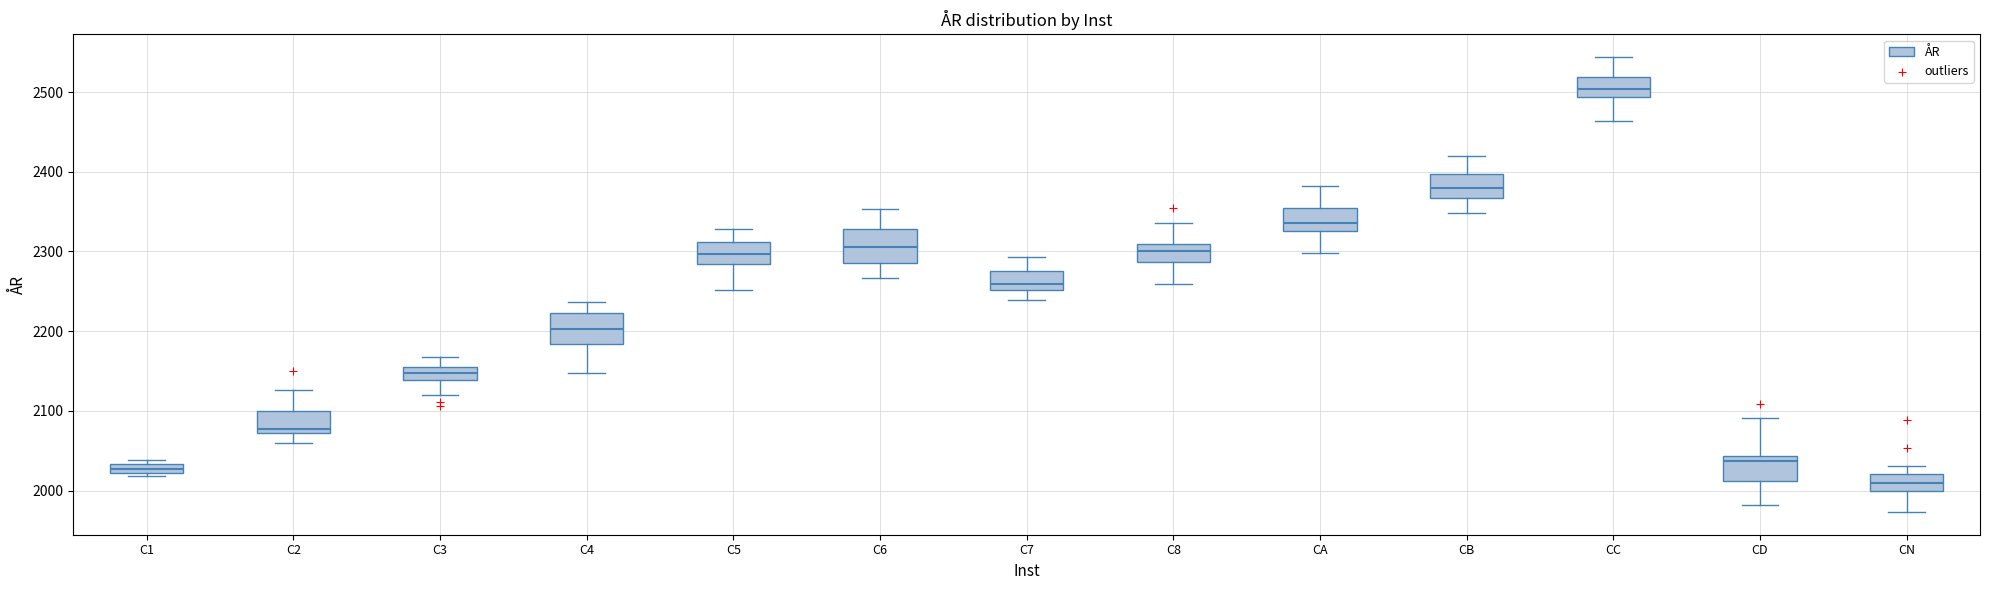

Where is the upper edge of the box for CN on the y-axis? The values are not printed on the chart, so give them approximately, as read against the axis.

2020